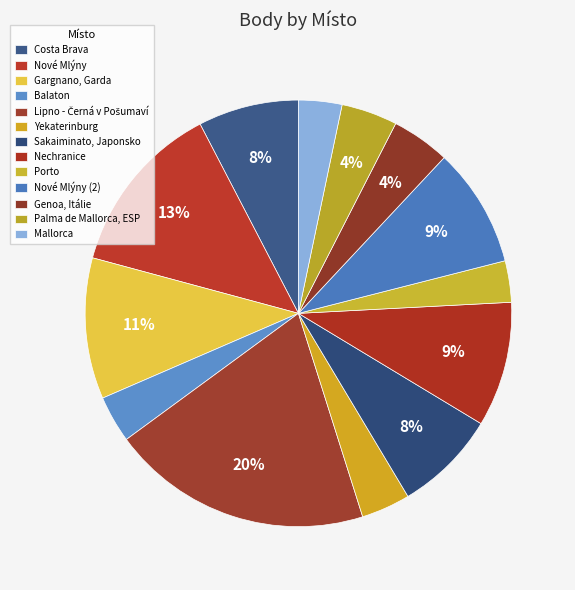

The Balaton slice represents 4% of the pie. True or false?

True